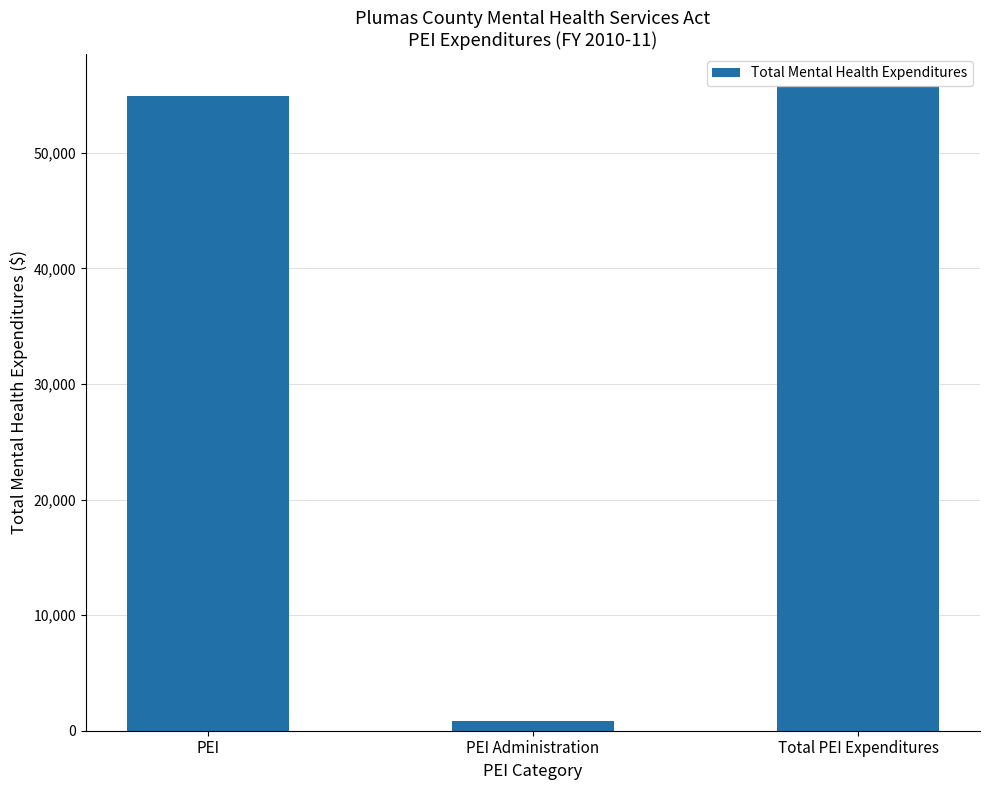

What is the sum of all values?

111510